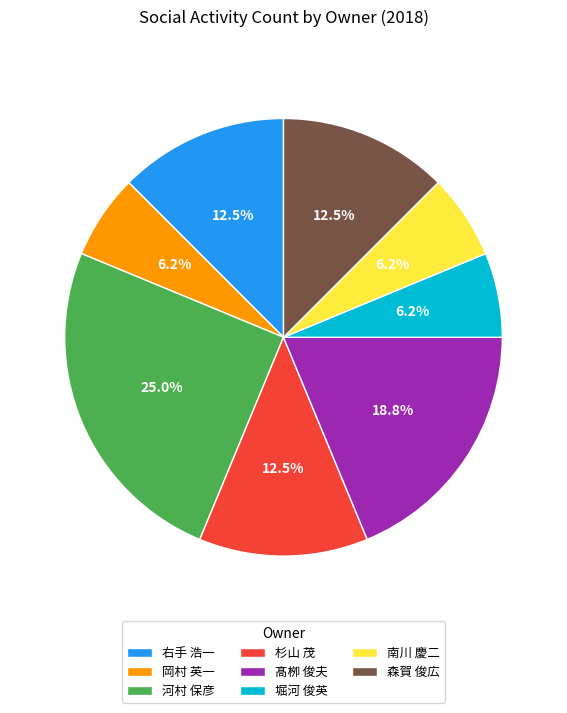

What is the ratio of the value at 岡村 英一 to the value at 森賀 俊広?

0.5